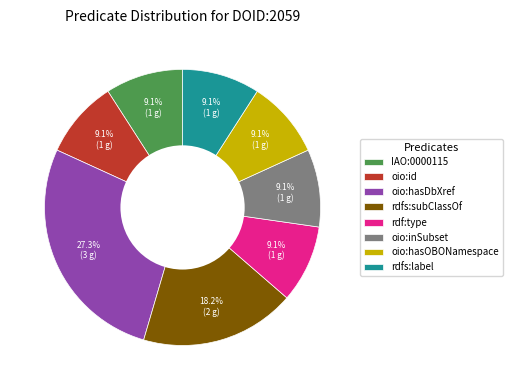

Is there a majority slice in this chart?

No